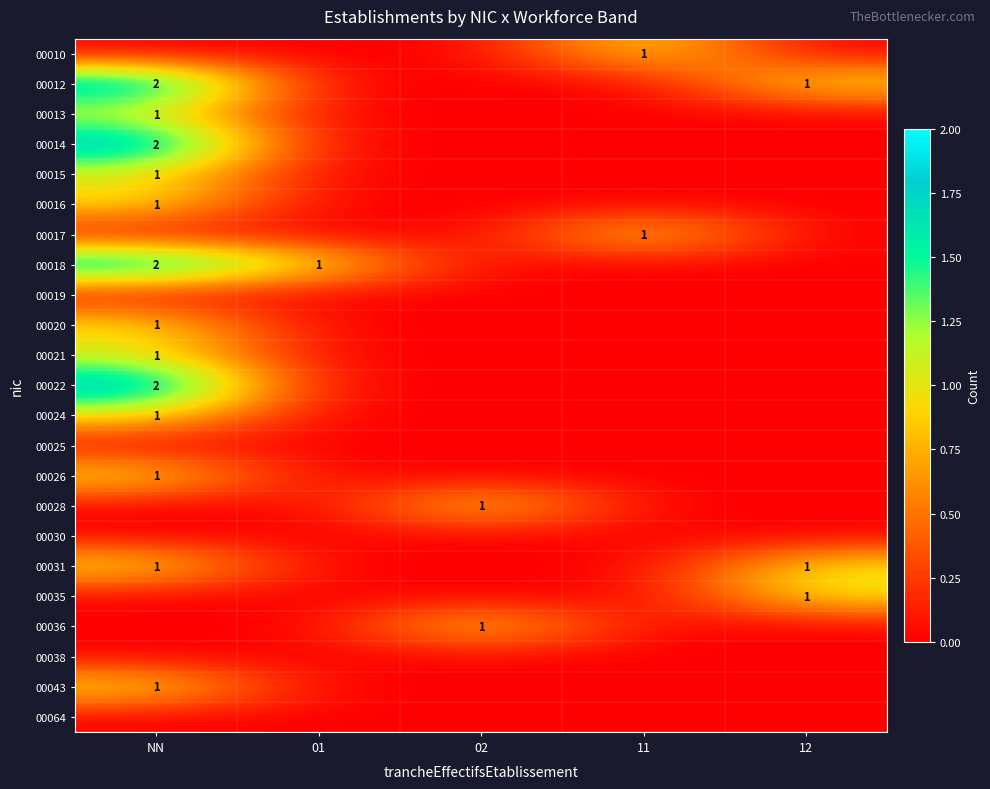

True or false: 00031 has a value of 1 at 12.

True